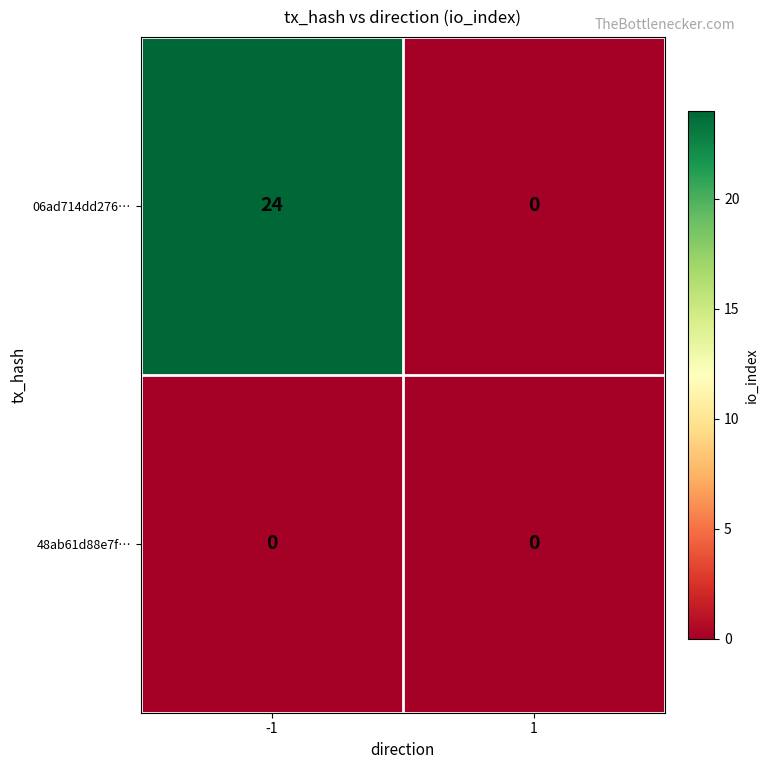

What is the greatest value displayed?

24